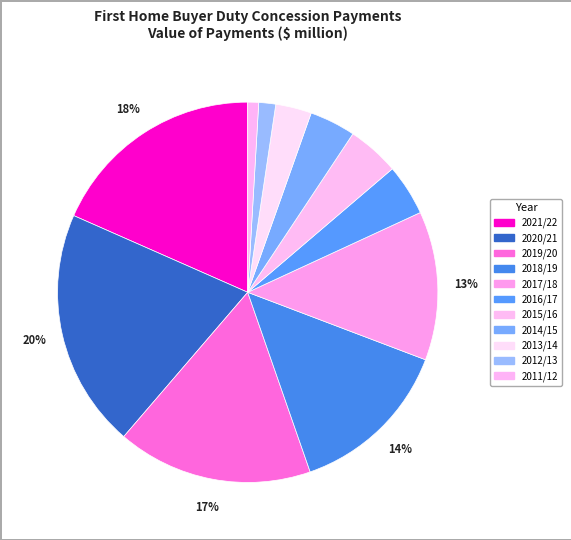

Which category has the smallest portion of the pie?

2011/12